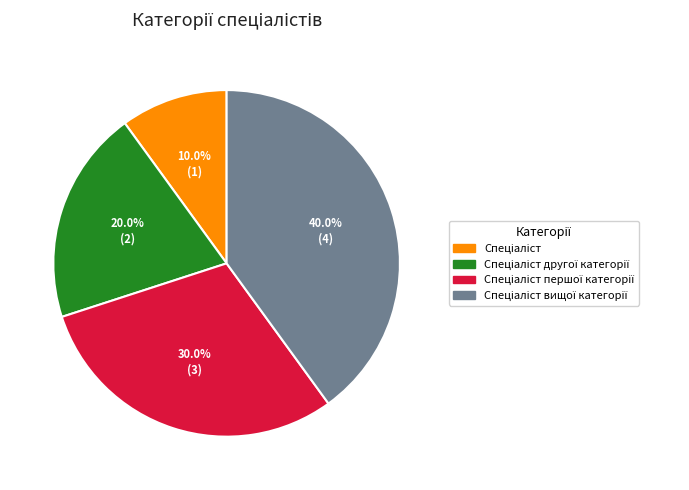

Is there any slice that represents more than half of the pie?

No